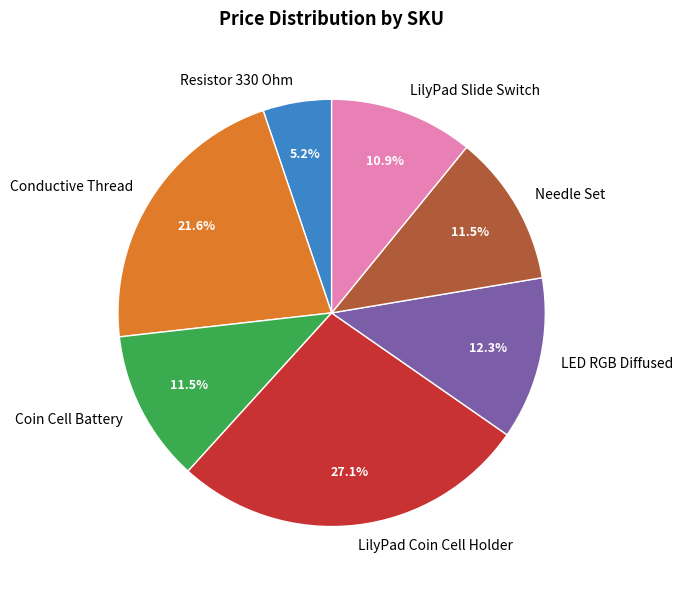

How much of the chart is everything except Conductive Thread?

78.4%